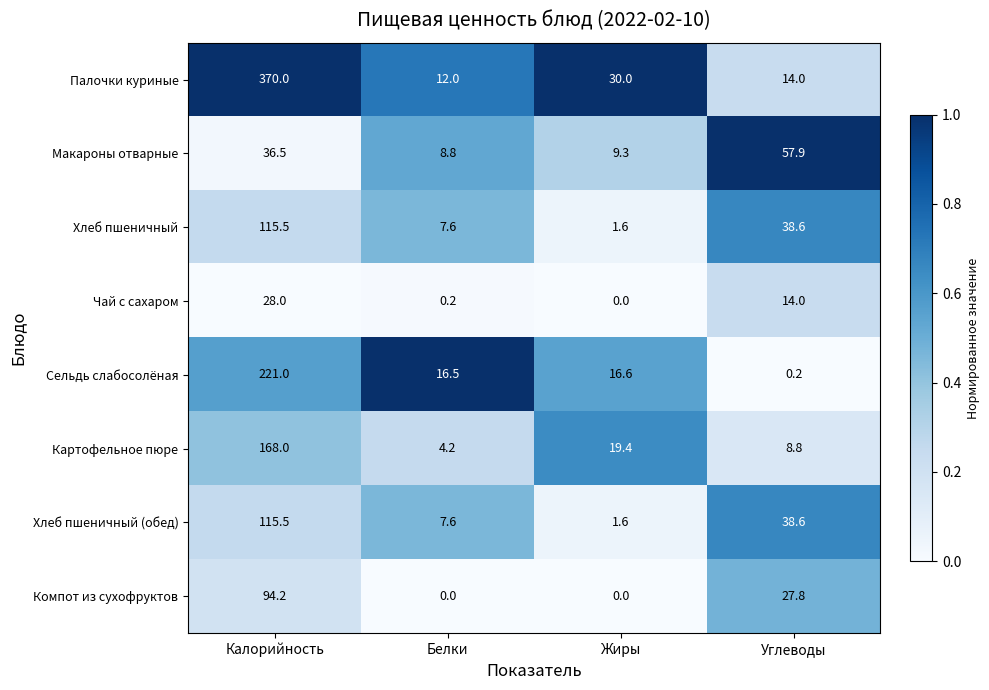

At which label does Хлеб пшеничный reach its minimum?

Жиры